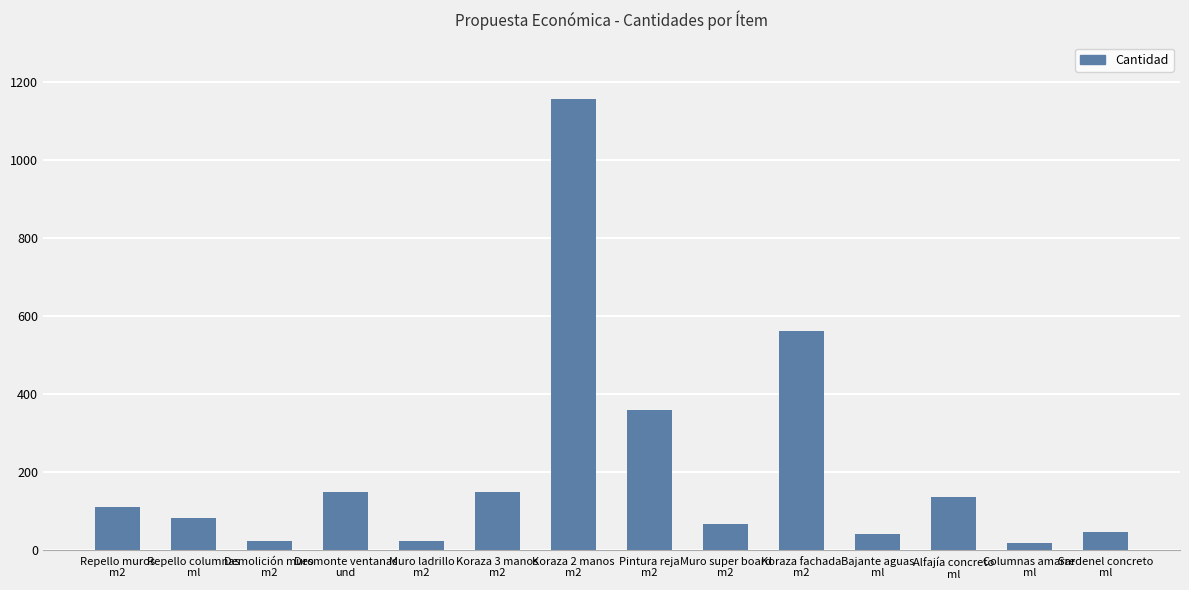

Approximately how many times larger is the value at Repello muros
m2 compared to Muro super board
m2?

1.7